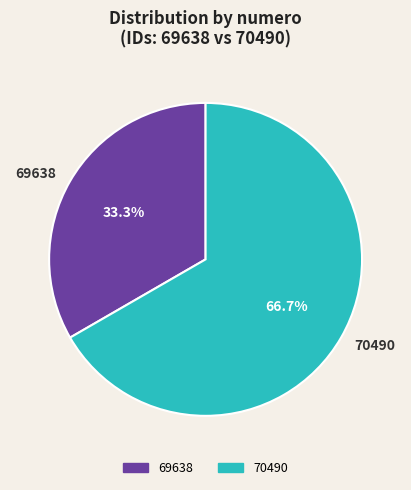

Count the number of slices in the pie.

2